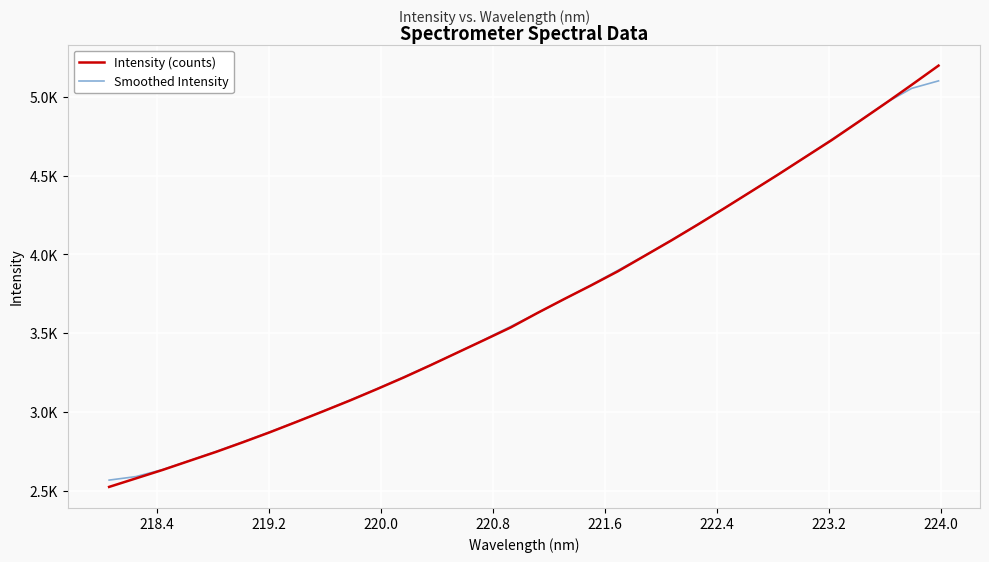

Does the chart display data point markers on the line(s)?

No